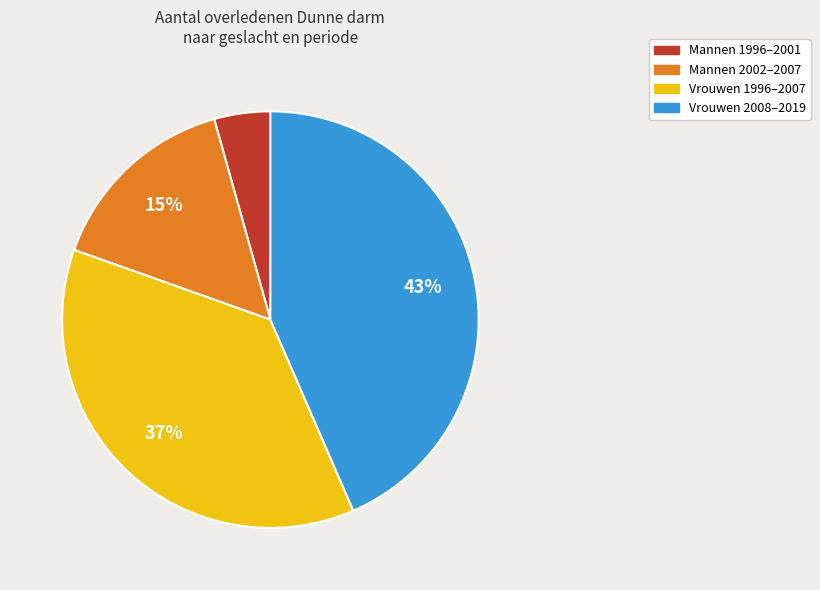

To the nearest percent, what is the average slice percentage?

25%